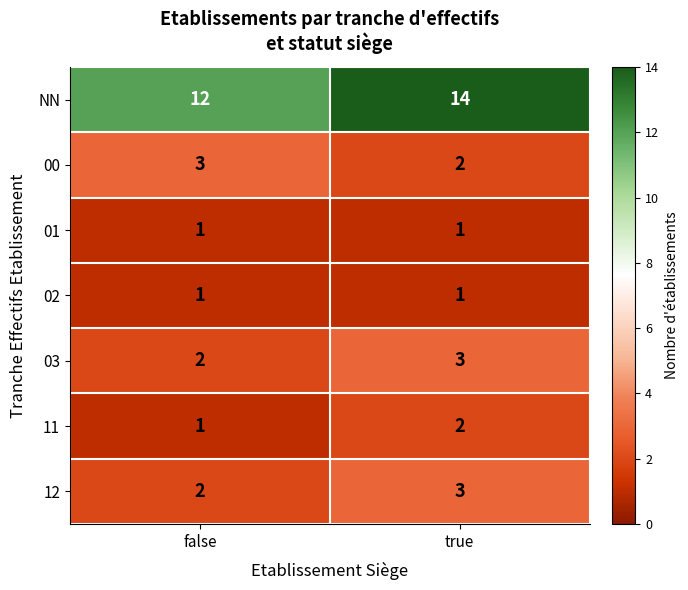

What is the minimum value shown in the chart?

1